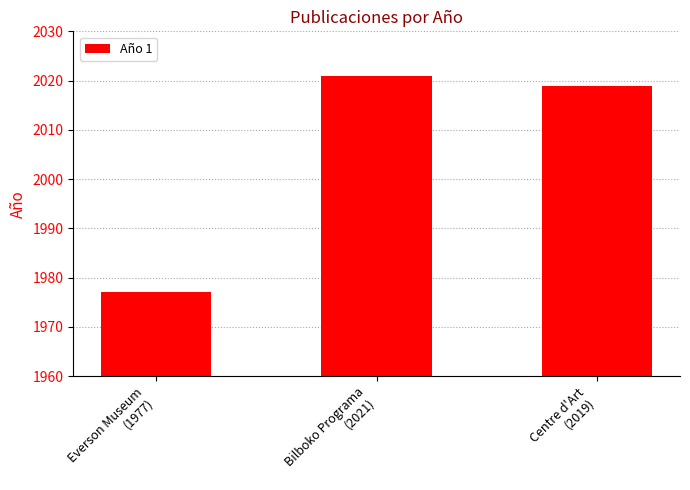

What is the change in value from Everson Museum
(1977) to Centre d'Art
(2019)?

+42